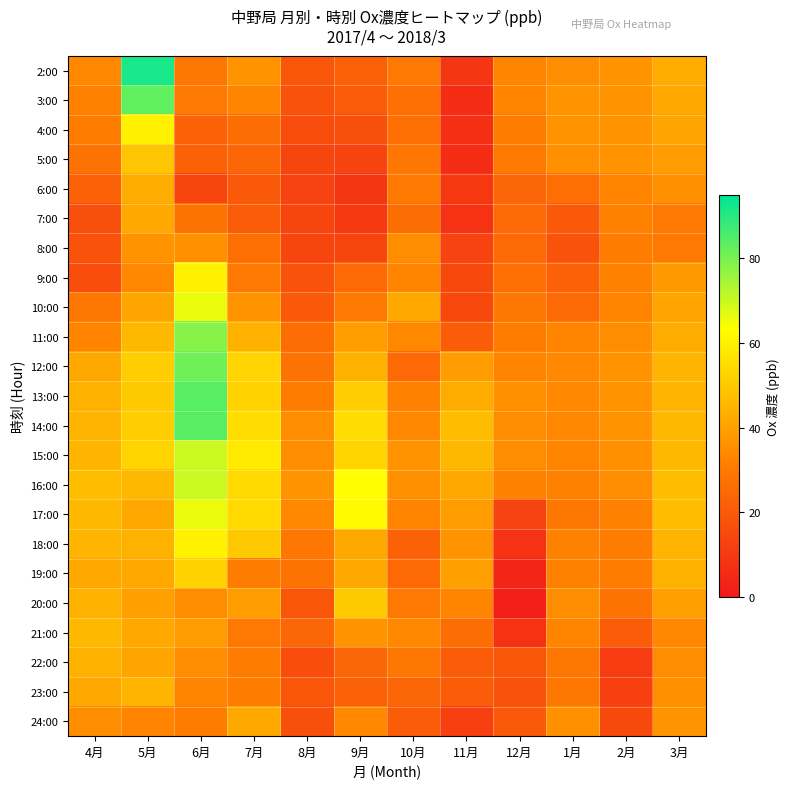

Which category has the highest value across all series?

5月